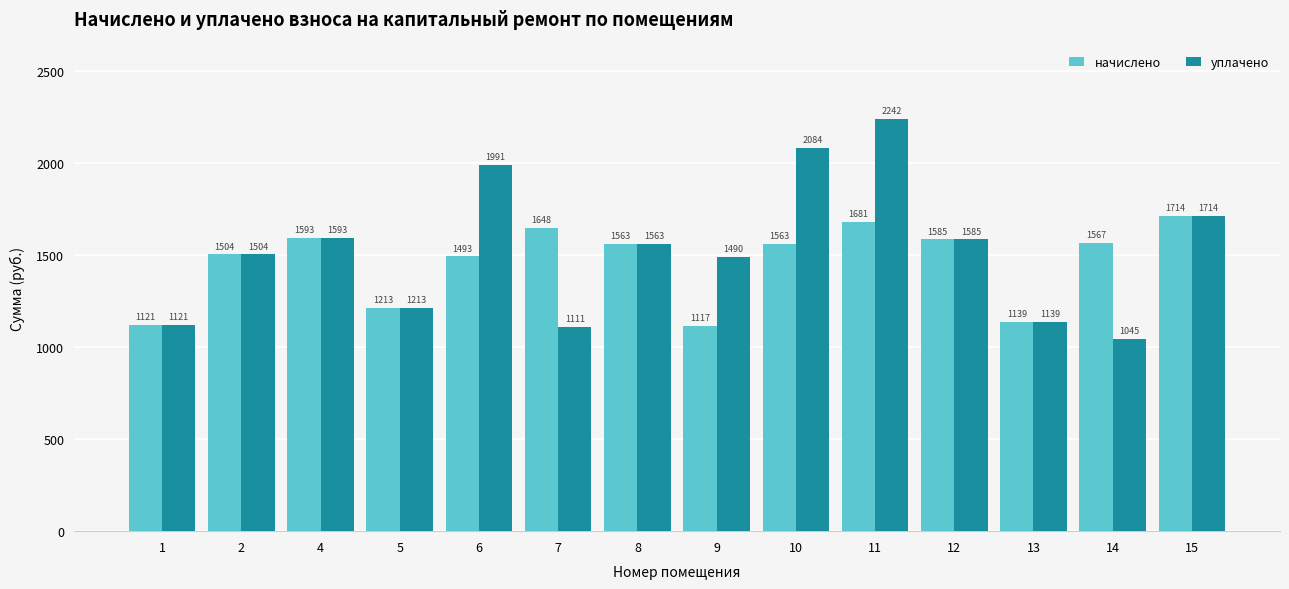

At which label does уплачено first exceed 1563?

4